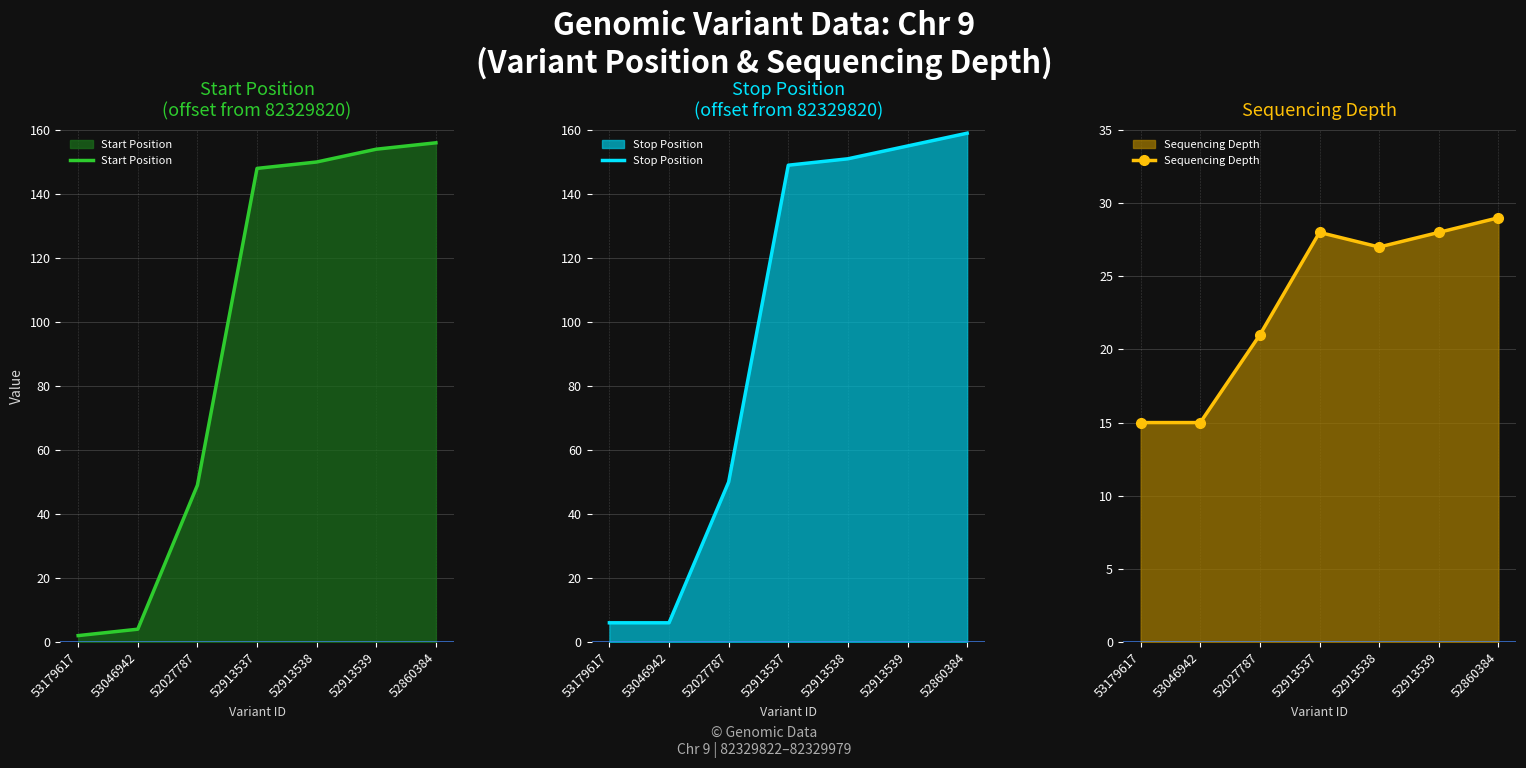

The value of Stop Position at 52913539 is 202. True or false?

False